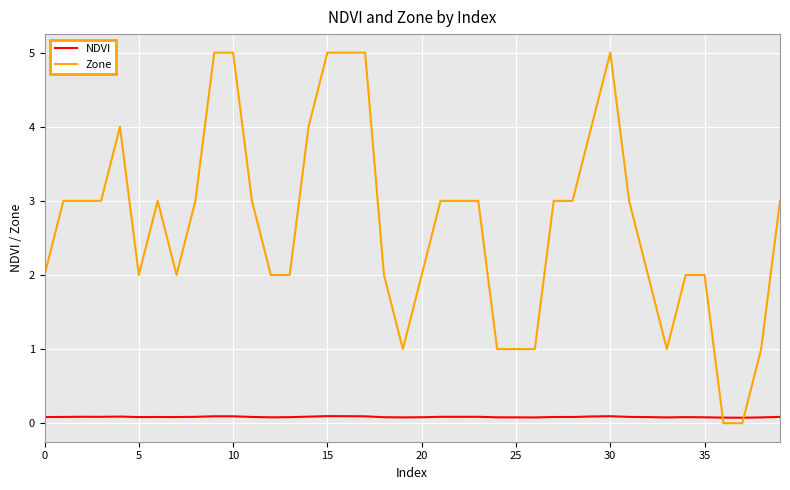

What is the greatest value displayed?

5.0